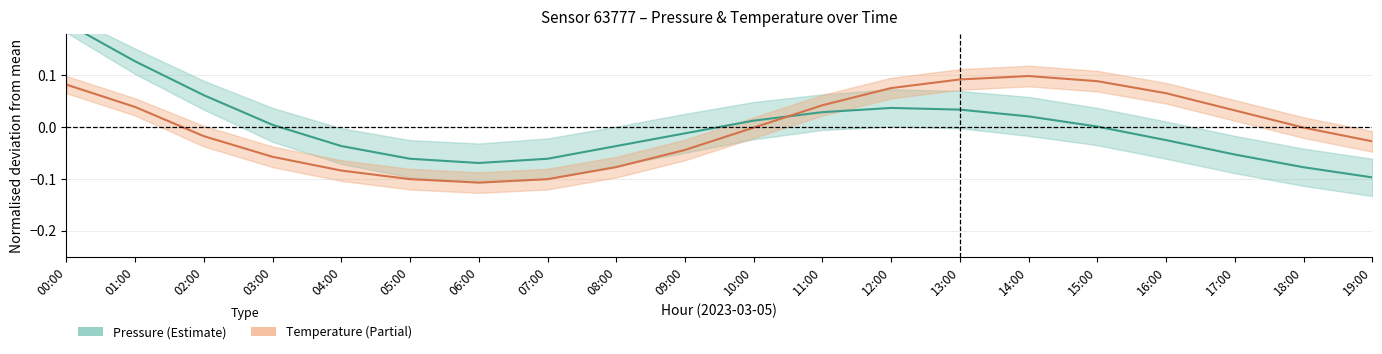

True or false: Temperature has a value of -0.0 at 08:00.

False